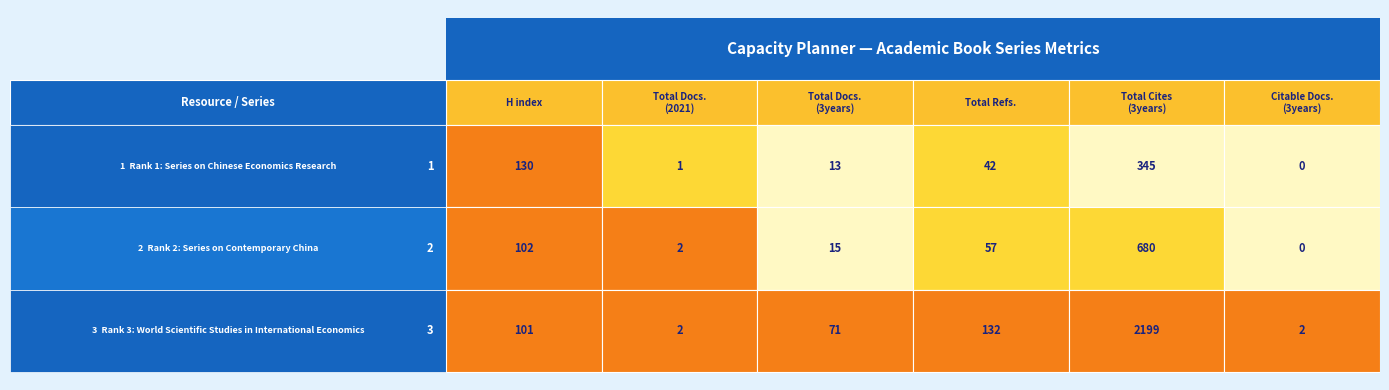

Reading left to right, extract all data points from this chart.

H index: 0=130	1=102	2=101
Total Docs. (2021): 0=1	1=2	2=2
Total Docs. (3years): 0=13	1=15	2=71
Total Refs.: 0=42	1=57	2=132
Total Cites (3years): 0=345	1=680	2=2199
Citable Docs. (3years): 0=0	1=0	2=2